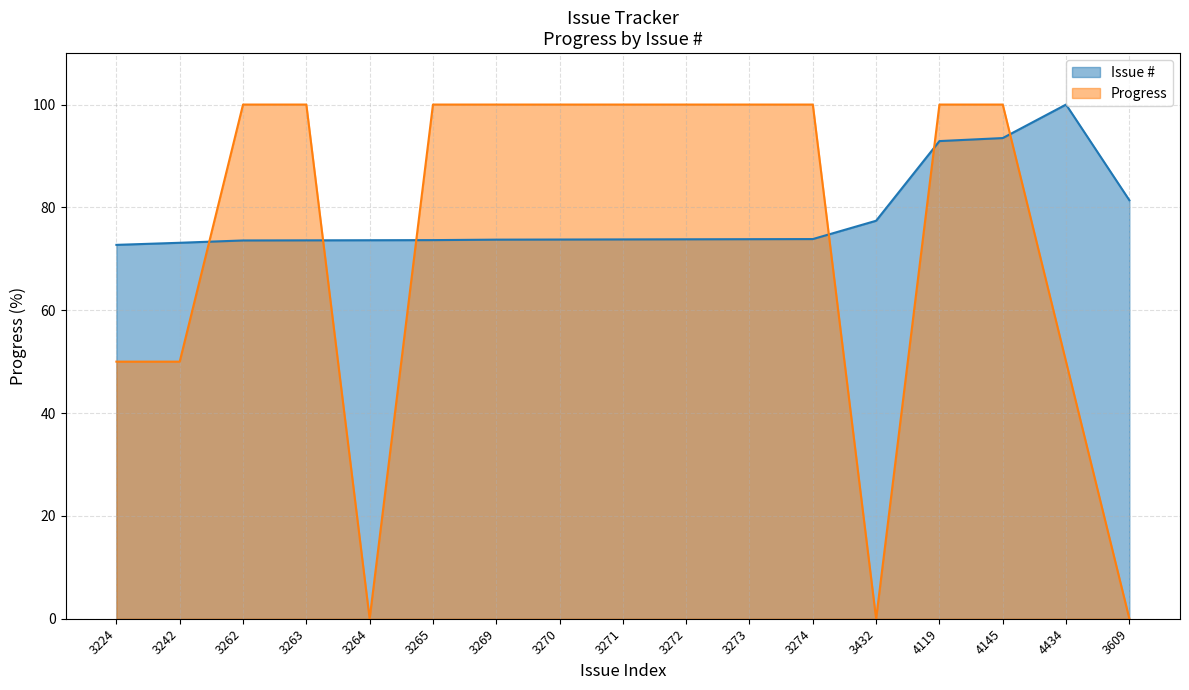

At which category is the sum across all series the highest?

4145